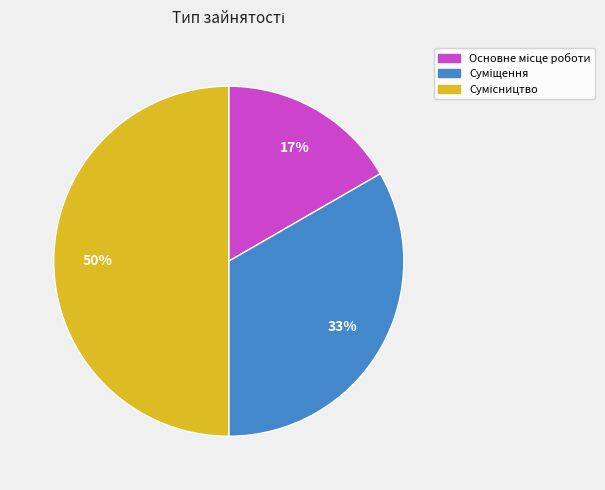

To the nearest percent, what is the average slice percentage?

33%